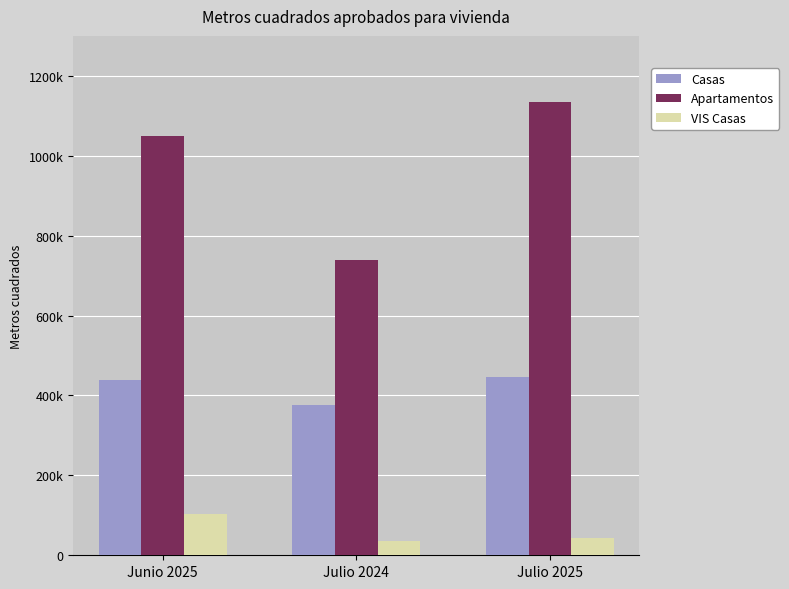

What are all the series names shown in the legend?

Casas, Apartamentos, VIS Casas